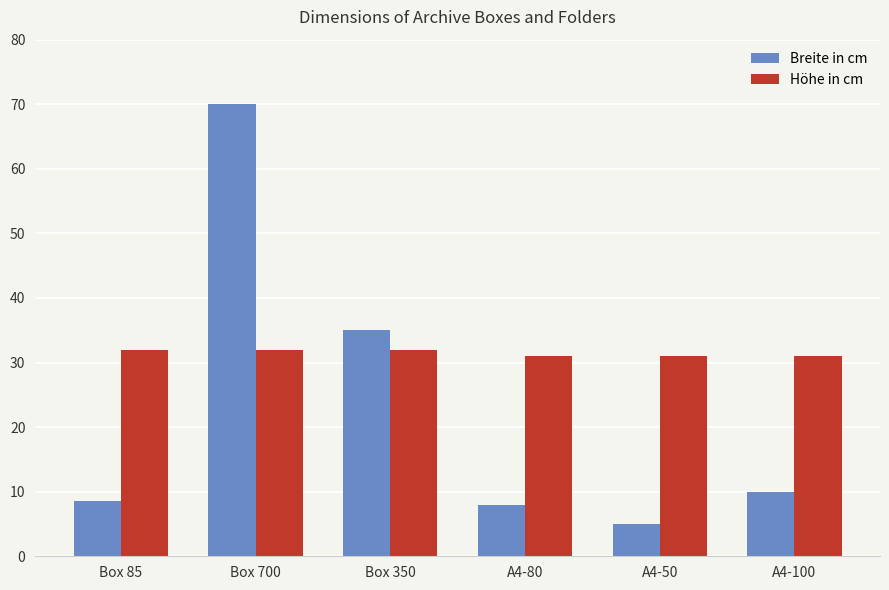

Is it true that Breite in cm equals 4.4 at Box 85?

False